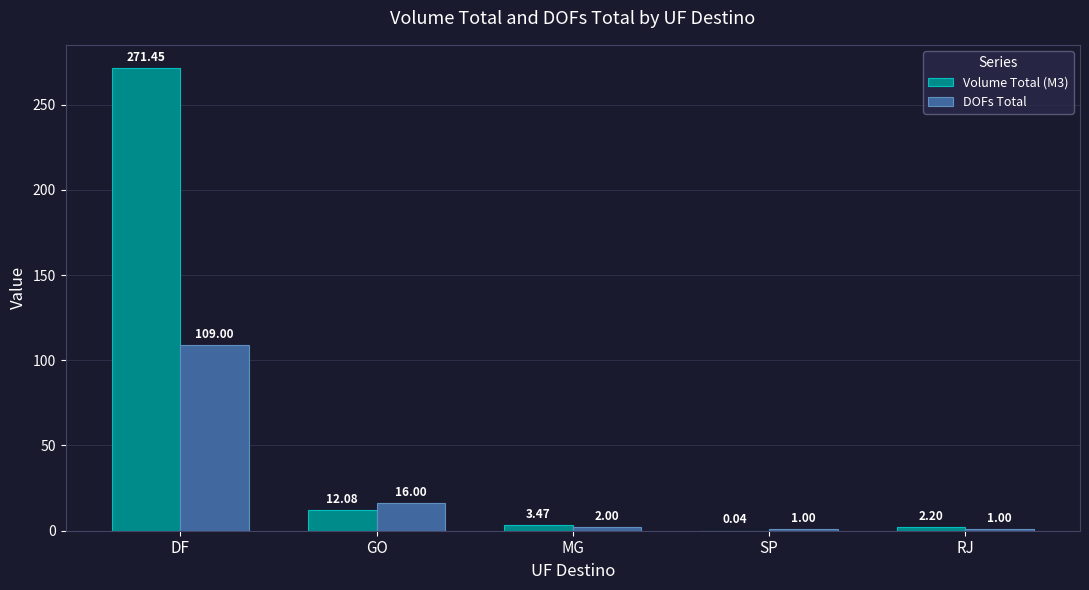

At which label does DOFs Total first exceed 2?

DF